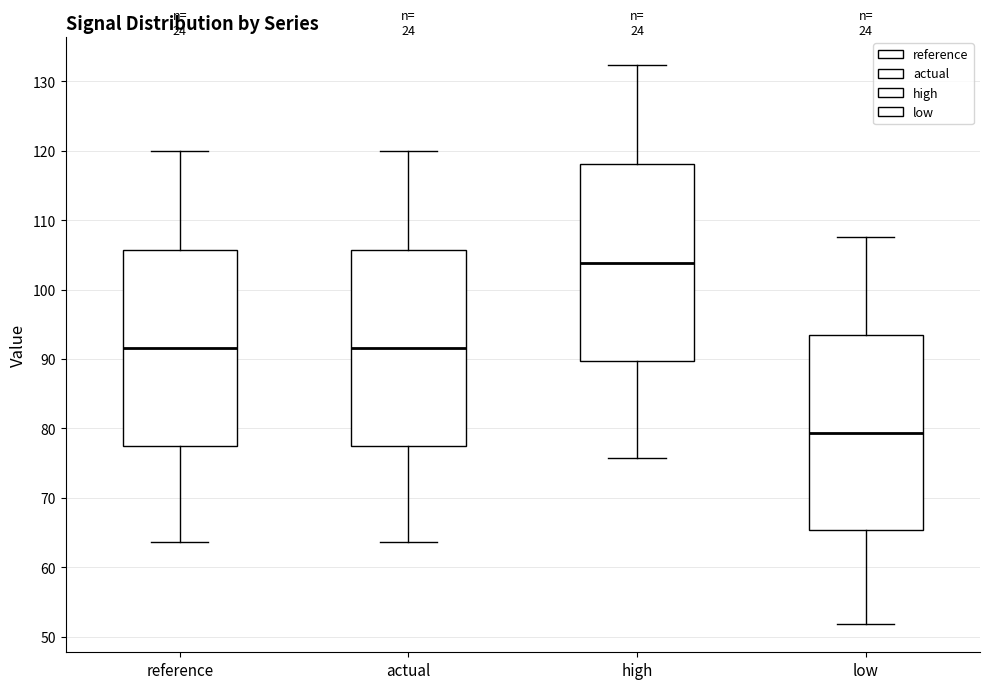

Which box's median line is the lowest?

low